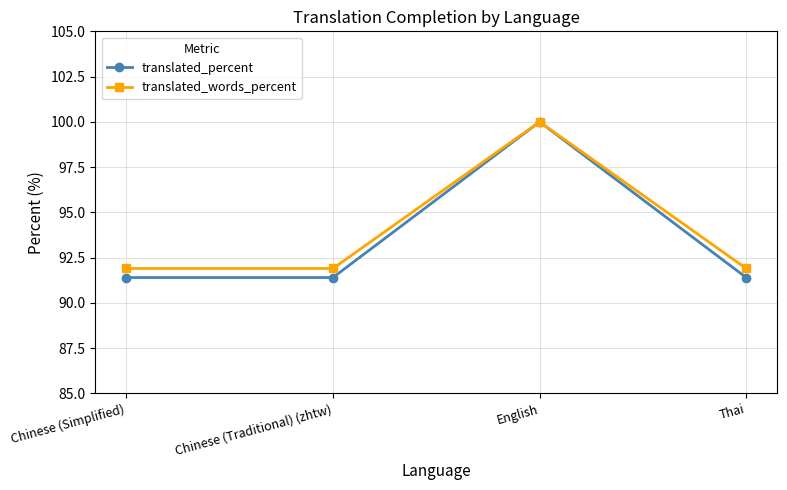

How many series are shown in this chart?

2